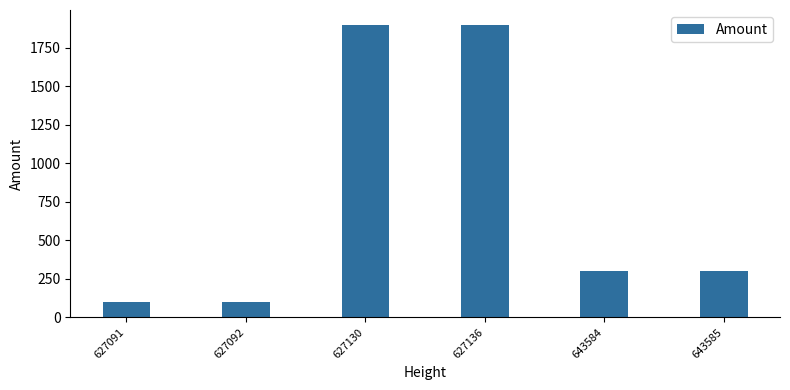

What is the maximum value shown in the chart?

1900